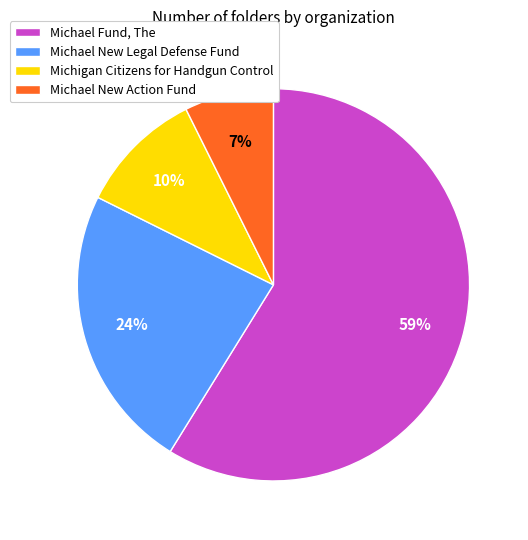

Between Michael New Action Fund and Michigan Citizens for Handgun Control, which is larger?

Michigan Citizens for Handgun Control